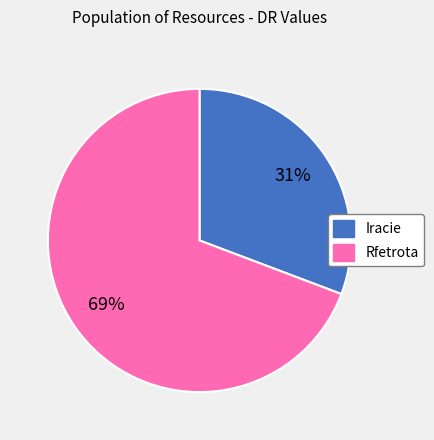

What percentage is the Rfetrota slice, to the nearest percent?

69%